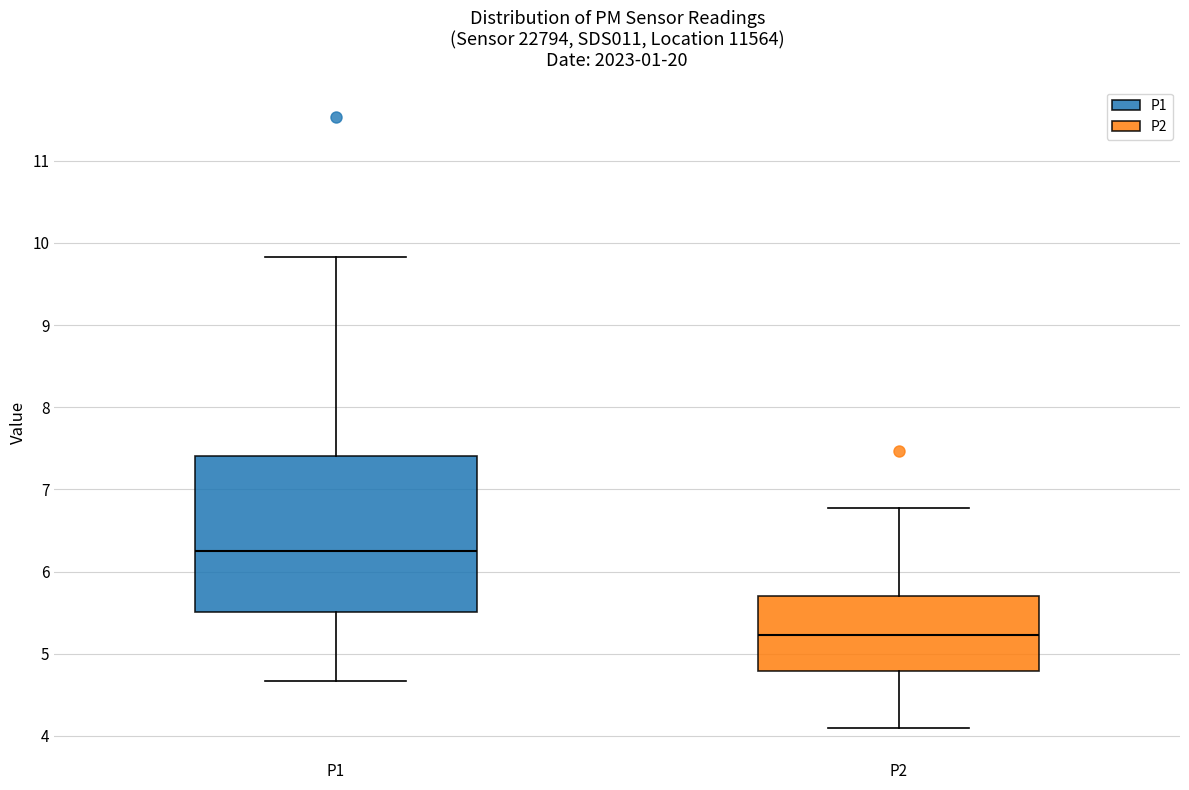

Which box's median line is the lowest?

P2